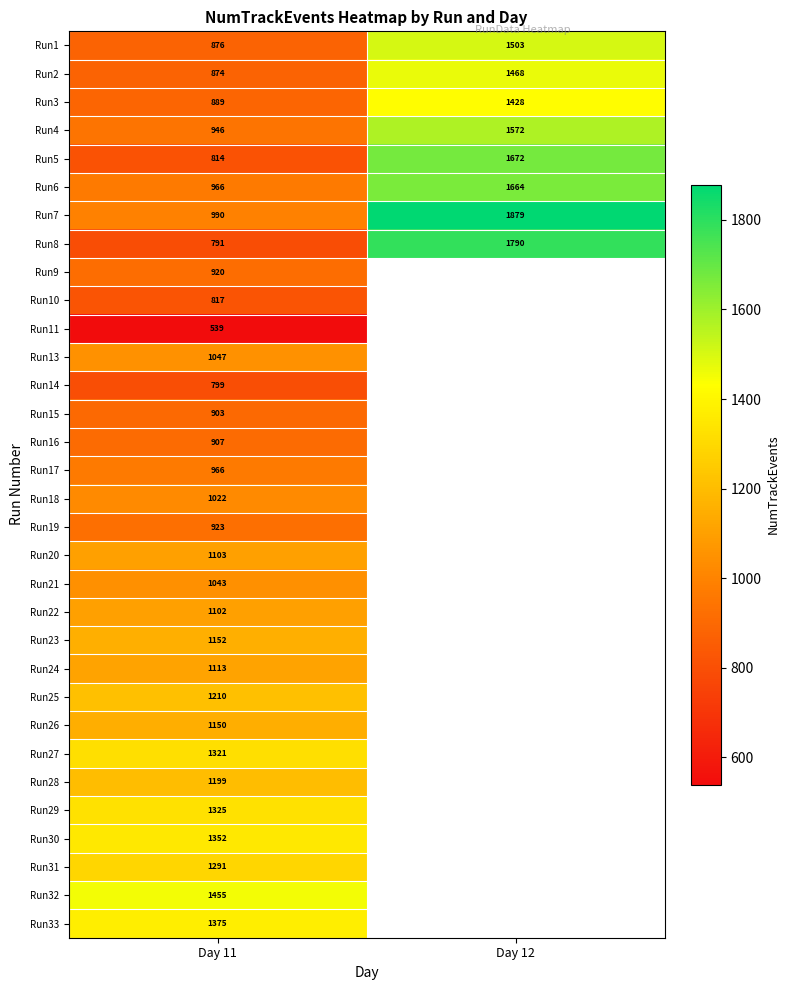

True or false: Run14 has a value of 799 at Day 11.

True